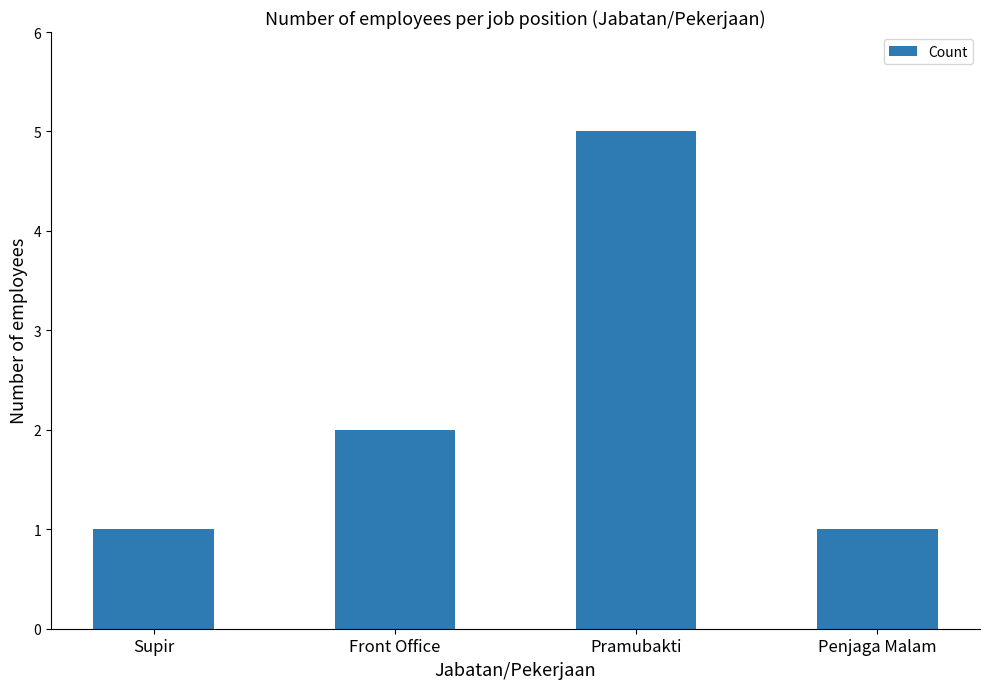

What is the label of the 3rd bar from the right?

Front Office